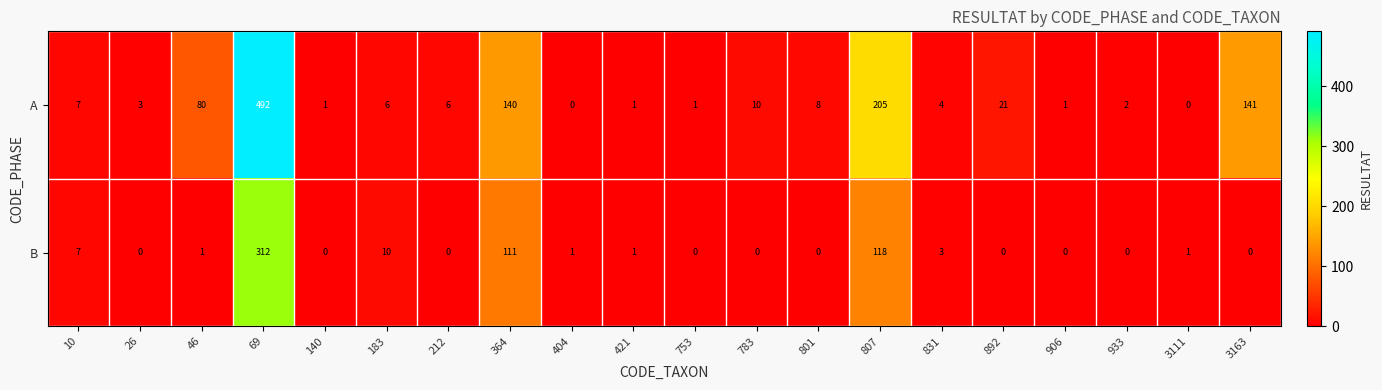

How many data points does each series have?

20